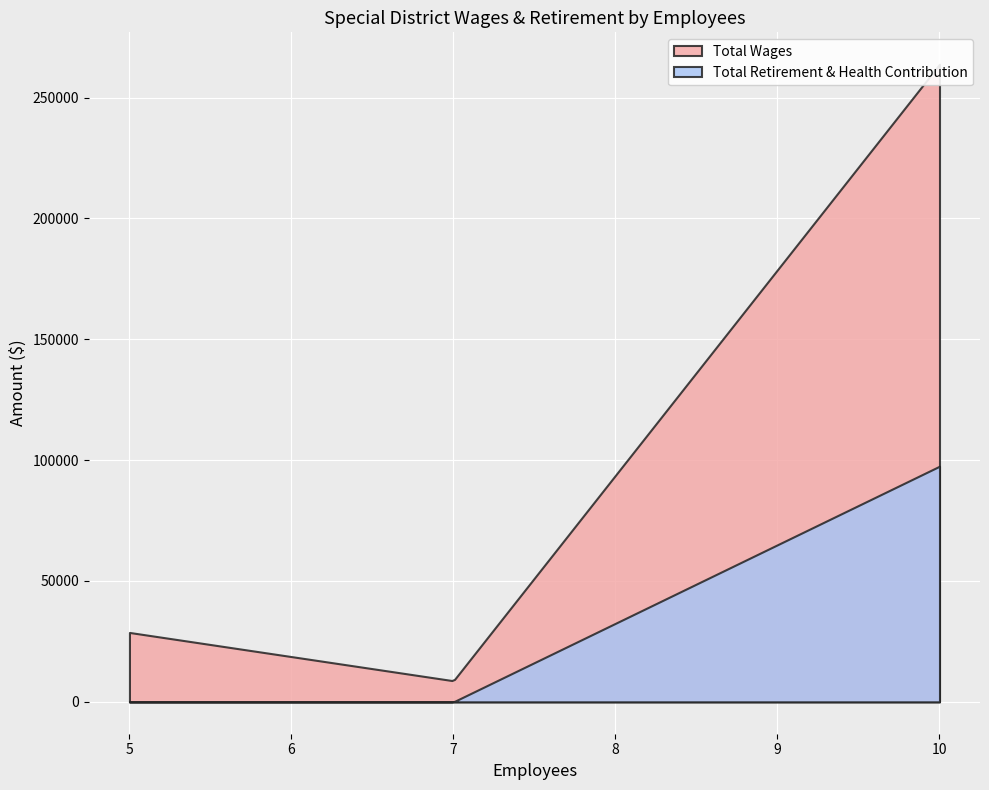

The value of Total Retirement & Health Contribution at Cemetery District of the Redwoods is 0. True or false?

True